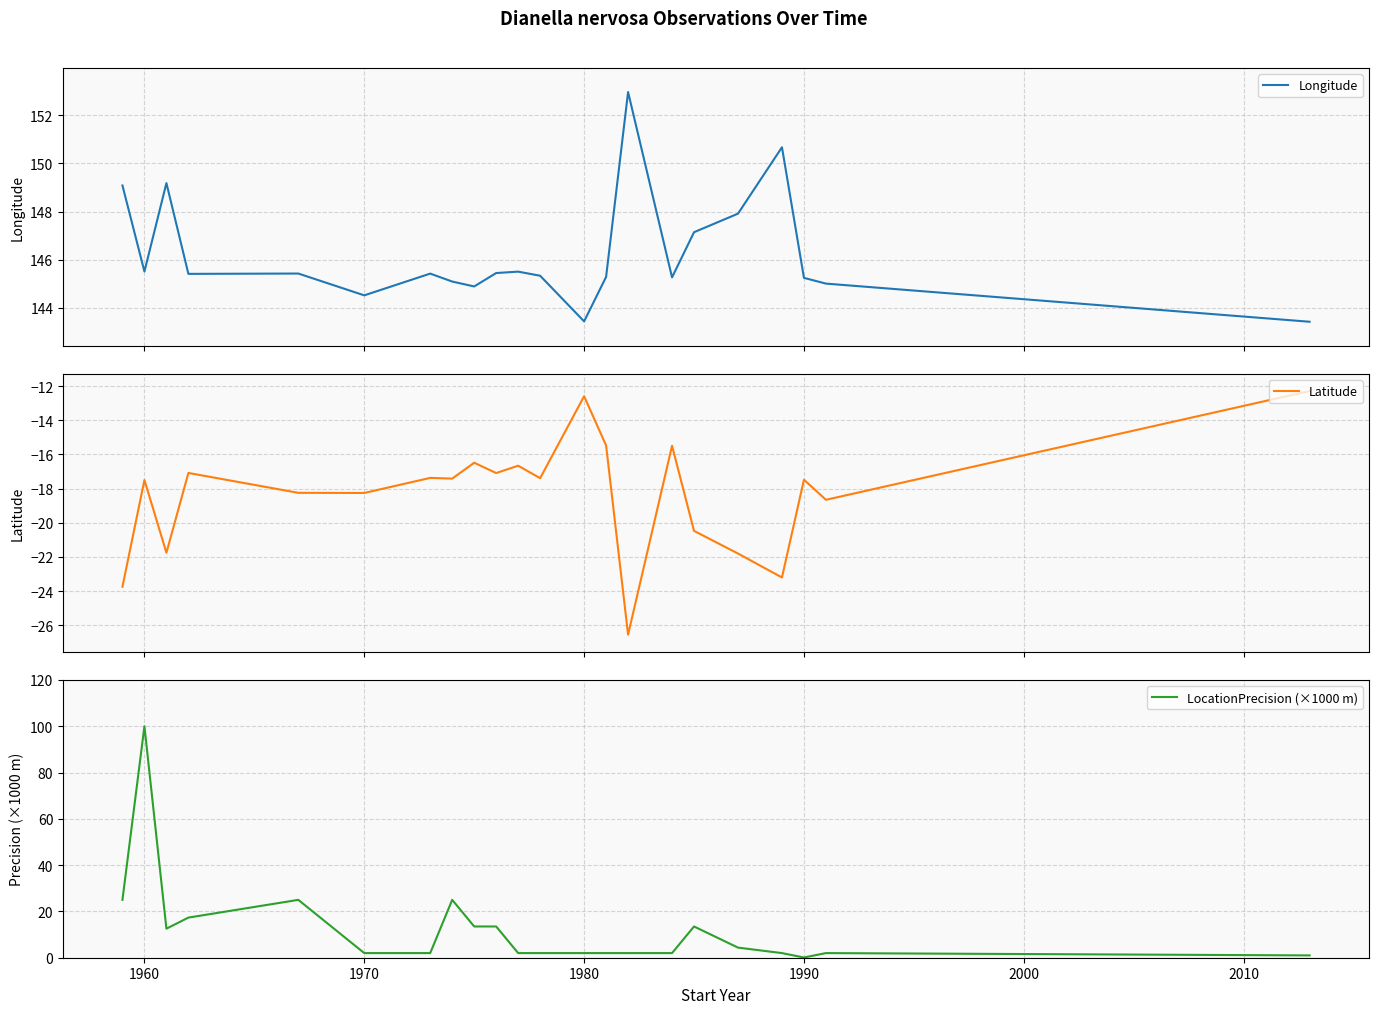

What is the value of the LocationPrecision (×1000 m) point at the 4th from the left?

17.3